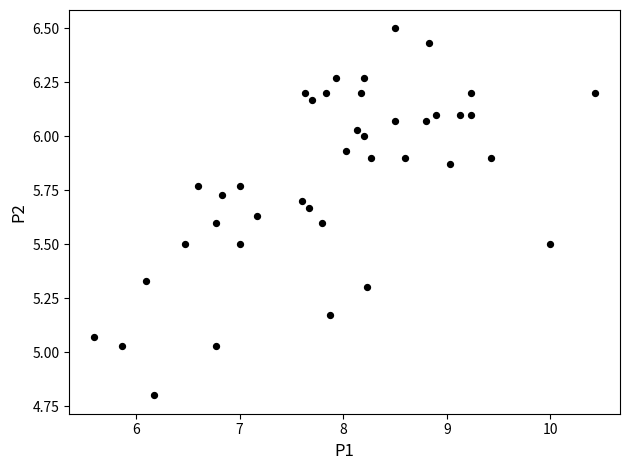

What is the range of X values (max minus min)?

4.8